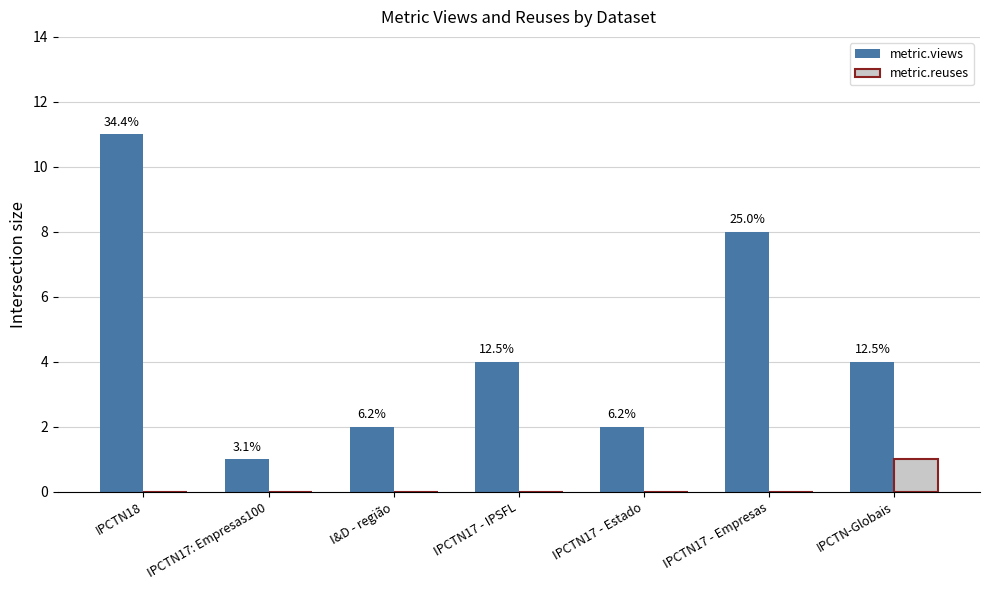

Does the chart contain stacked bars?

No